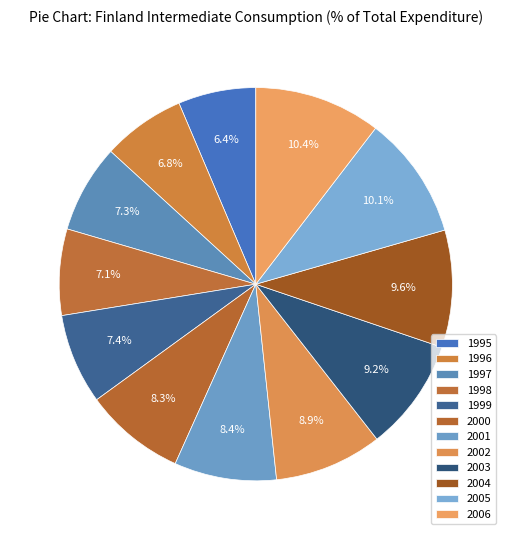

To the nearest percent, what is the average slice percentage?

8%